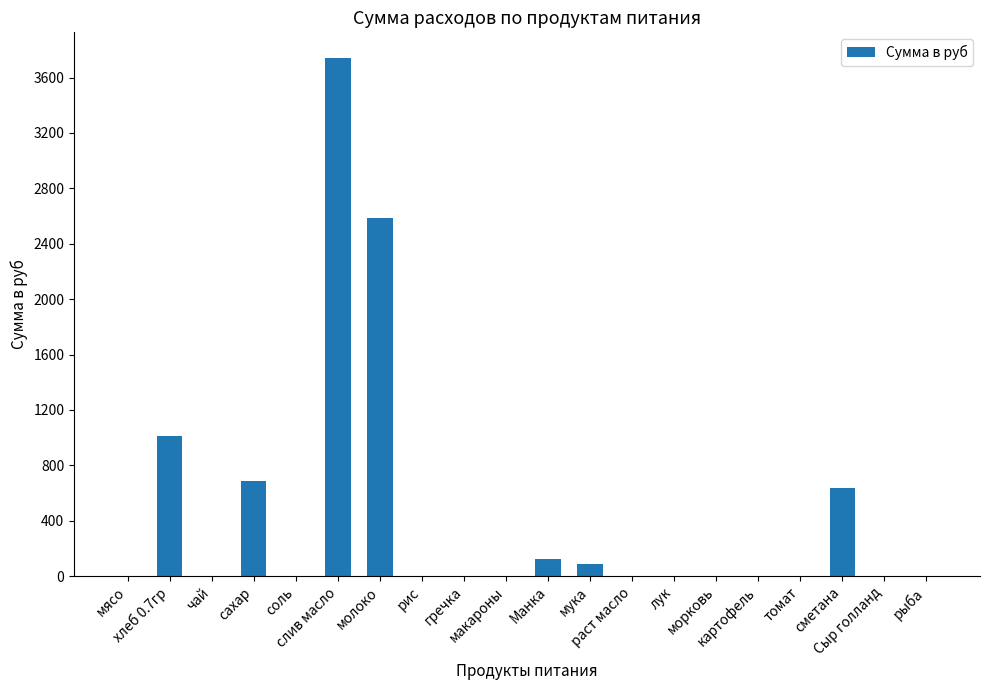

What is the greatest value displayed?

3739.3